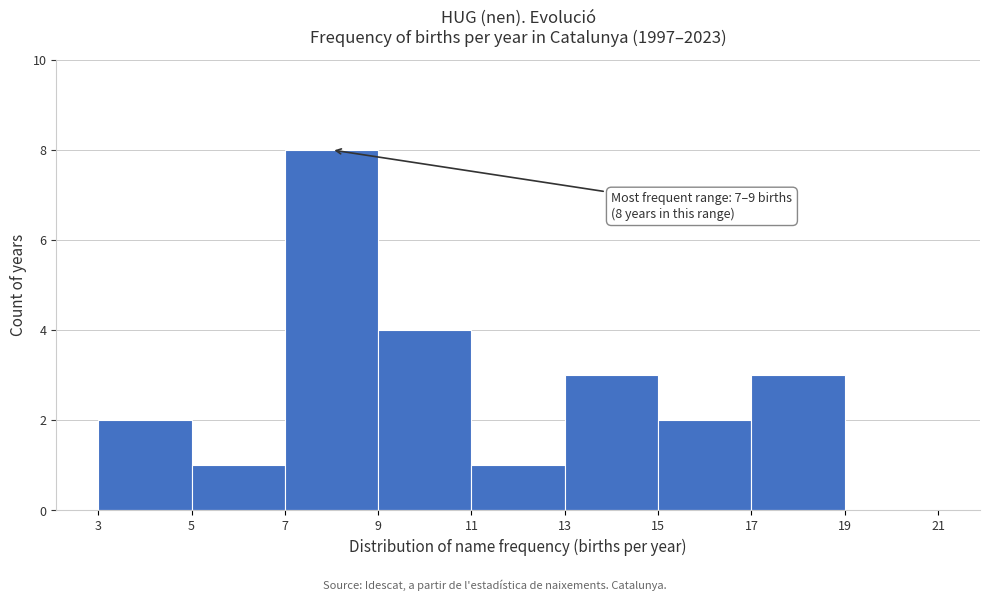

Over which range of the x-axis is the bar tallest?

7 to 9